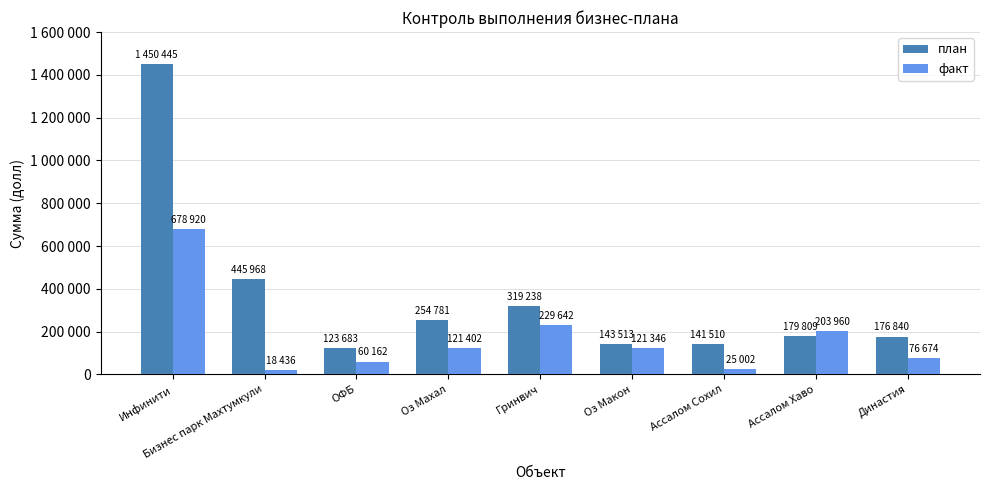

Rank the series at Бизнес парк Махтумкули from lowest to highest value.

факт, план